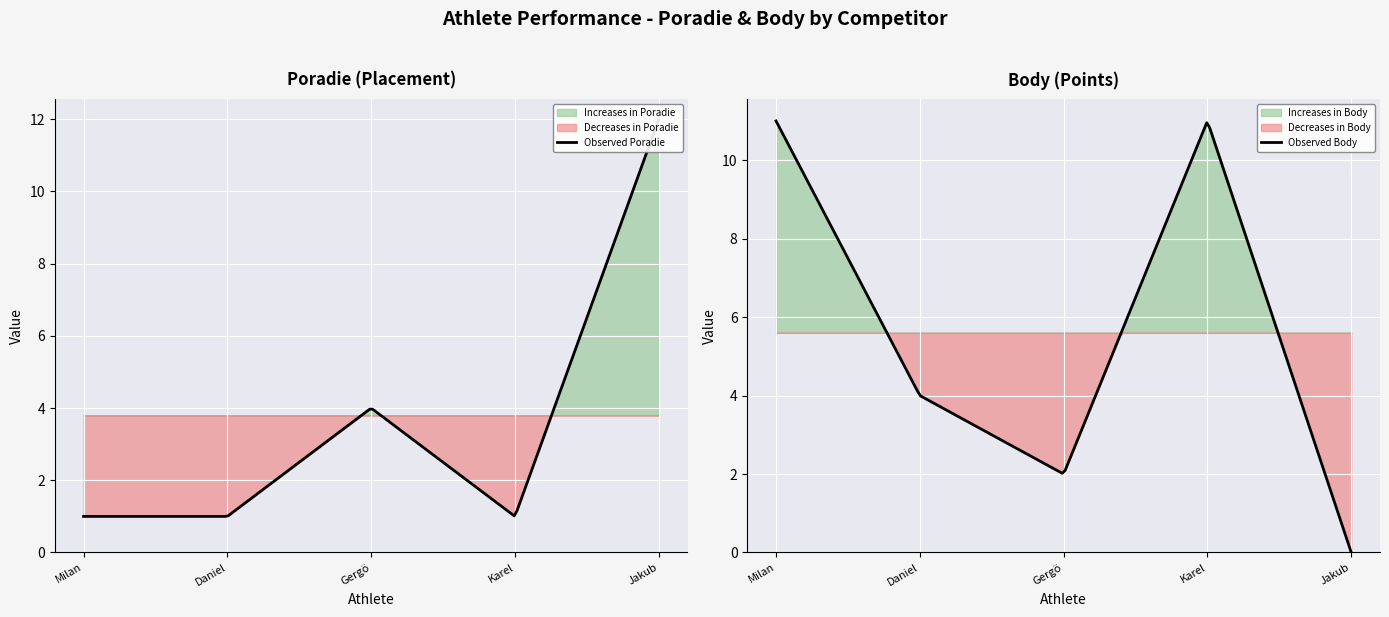

How many lines are shown in the chart?

2